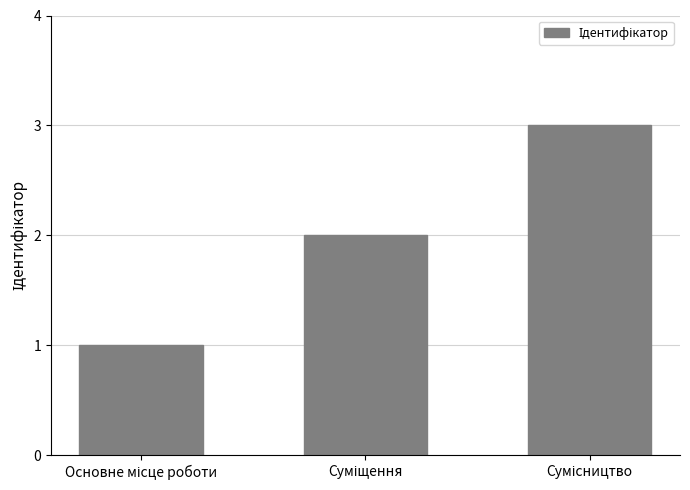

Reading left to right, what are all the values shown in this chart?

1	2	3